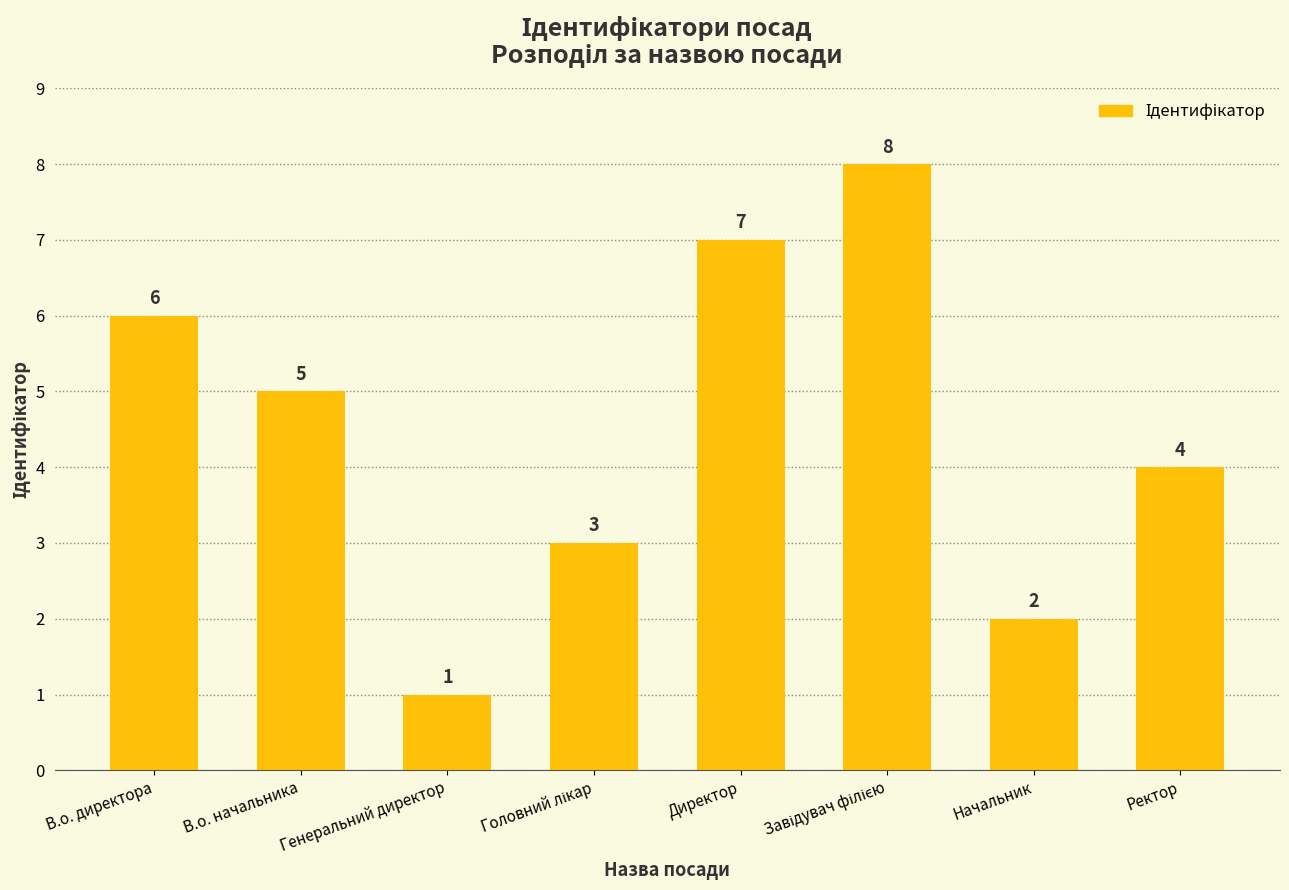

How many values are between 3 and 7?

5